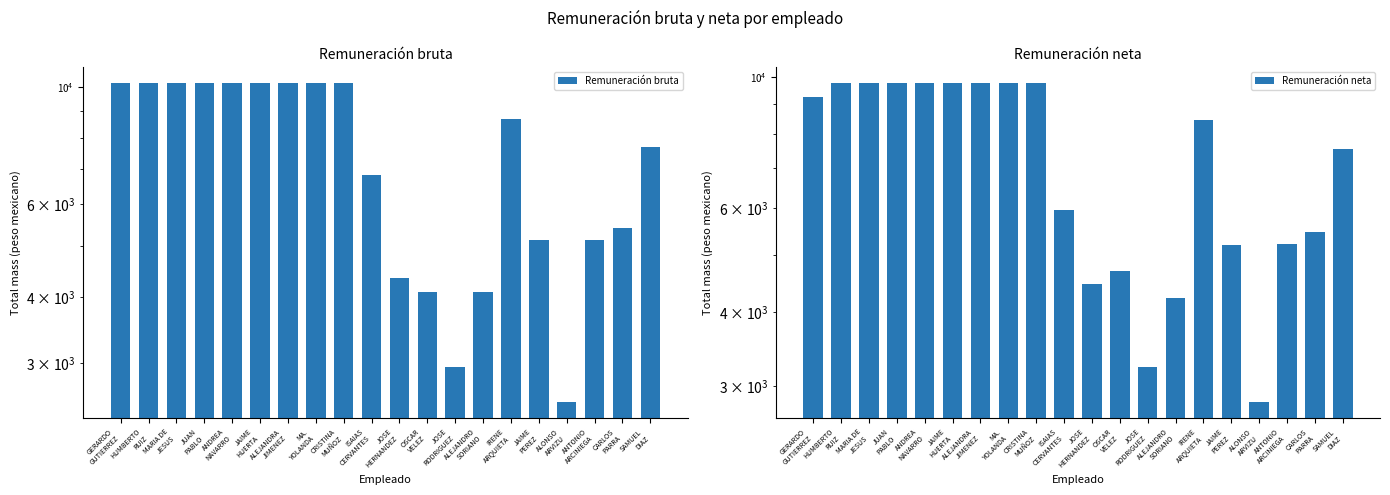

The value of Remuneración bruta at ALONSO
ARVIZU is 2527.5. True or false?

True